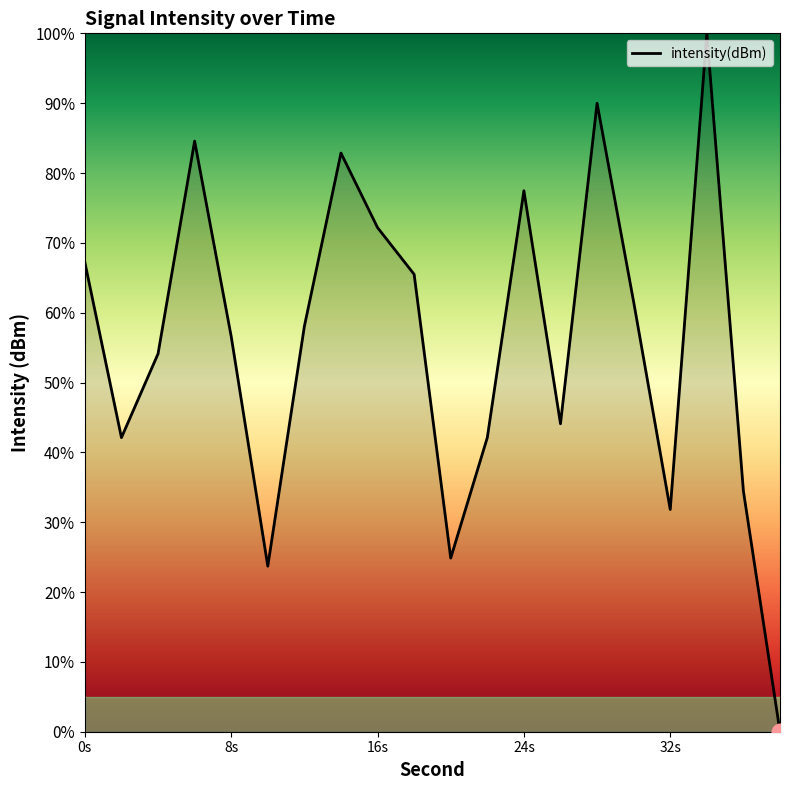

How many values are below 58?

10